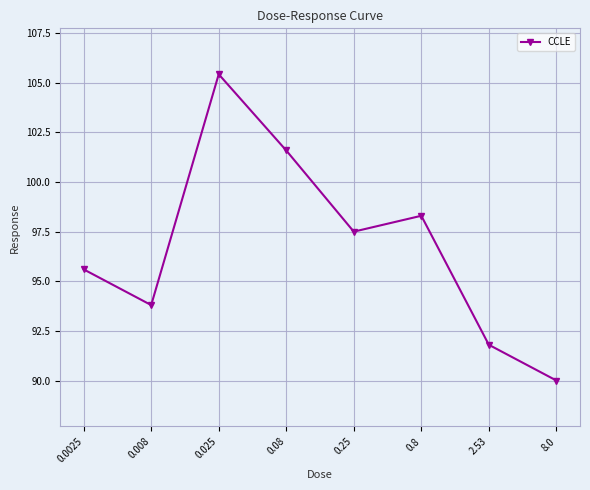

Reading left to right, extract all data points from this chart.

95.6	93.8	105.4	101.6	97.5	98.3	91.8	90.0